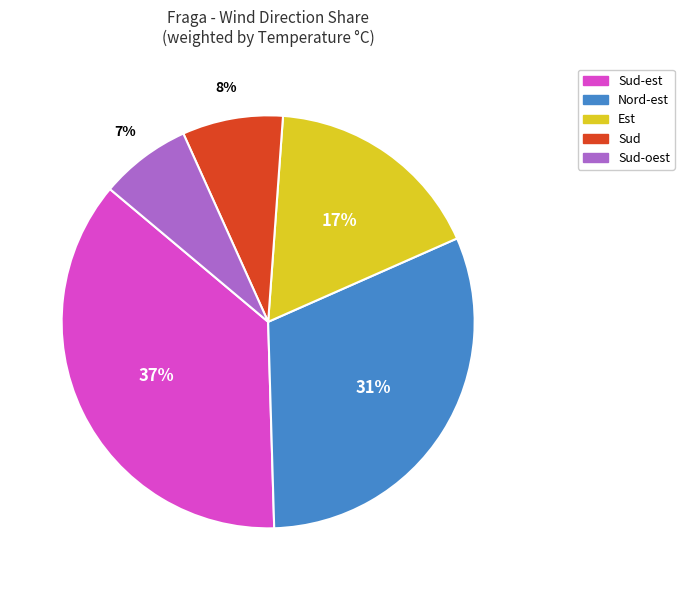

To the nearest percent, what portion does Sud-est represent?

37%